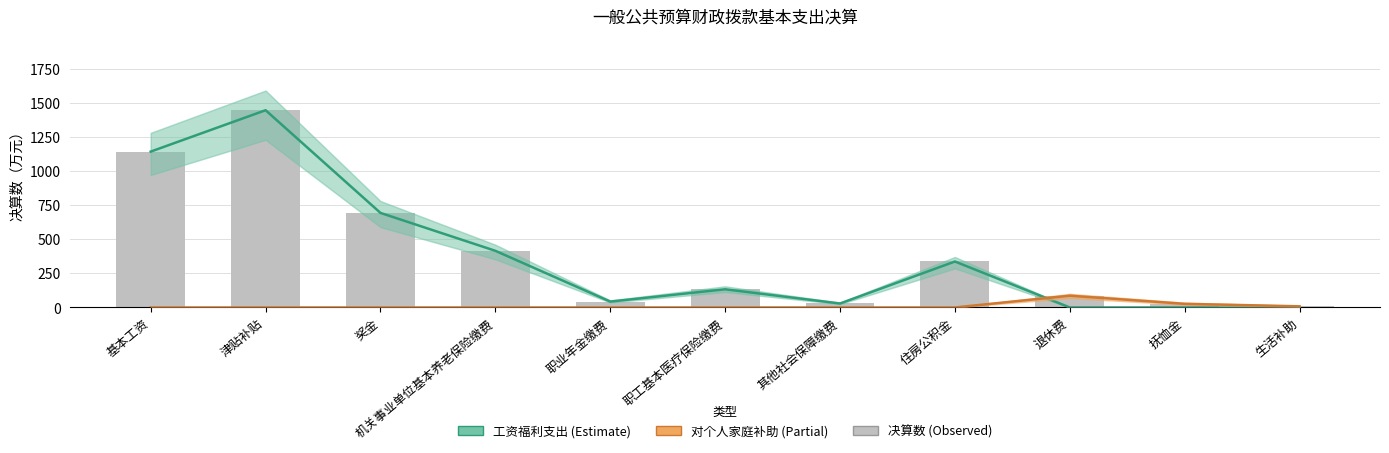

What is the difference between the second highest and second lowest values in the 工资福利支出 series?

1142.5